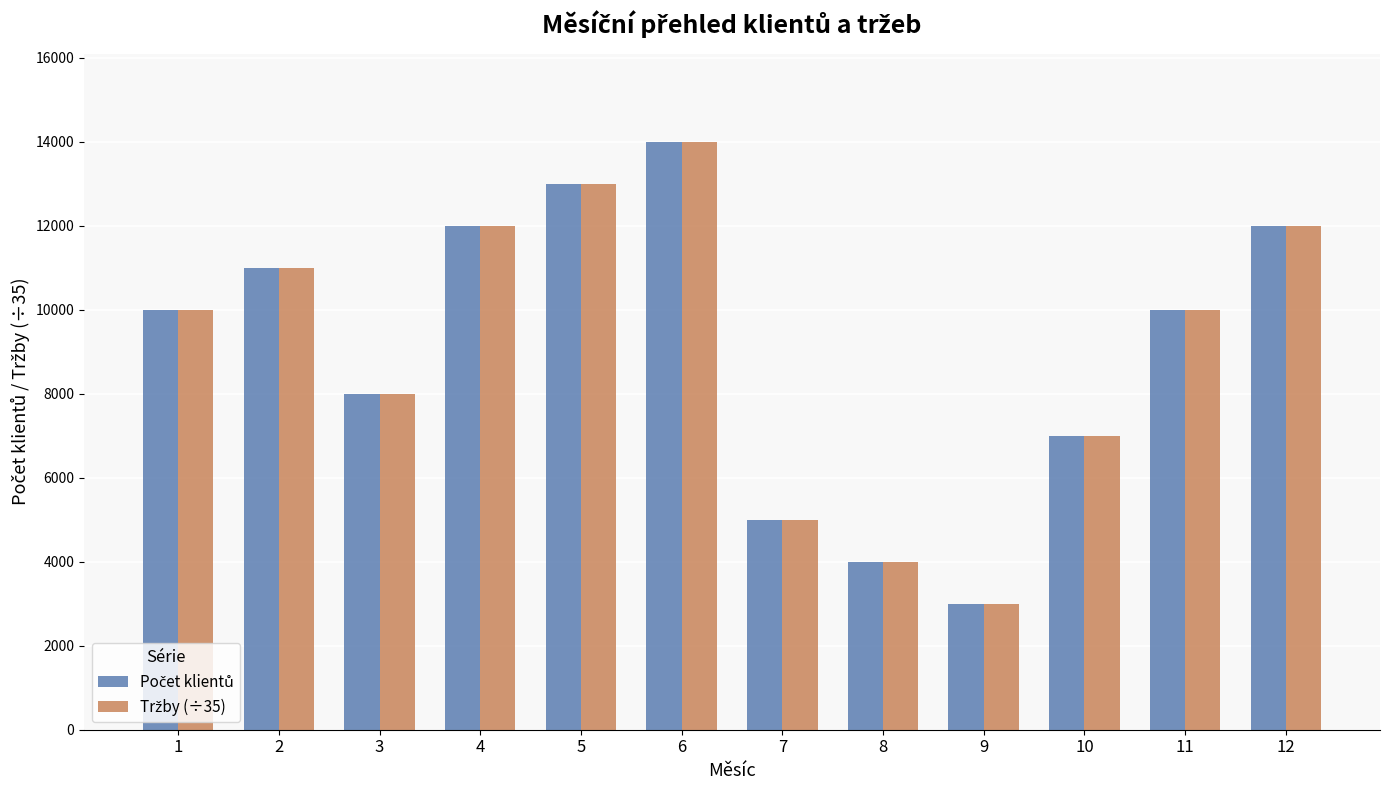

At how many categories does at least one series exceed 4562?

10